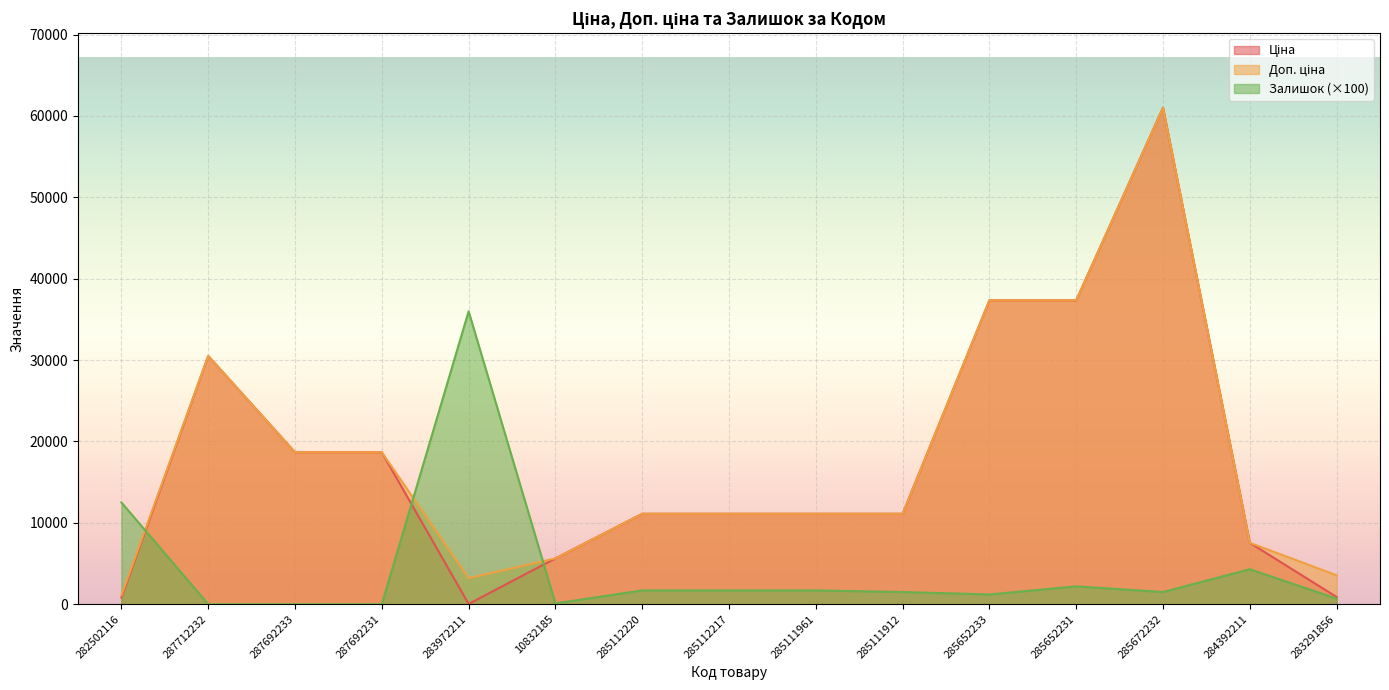

Does the chart display data point markers on the line(s)?

No